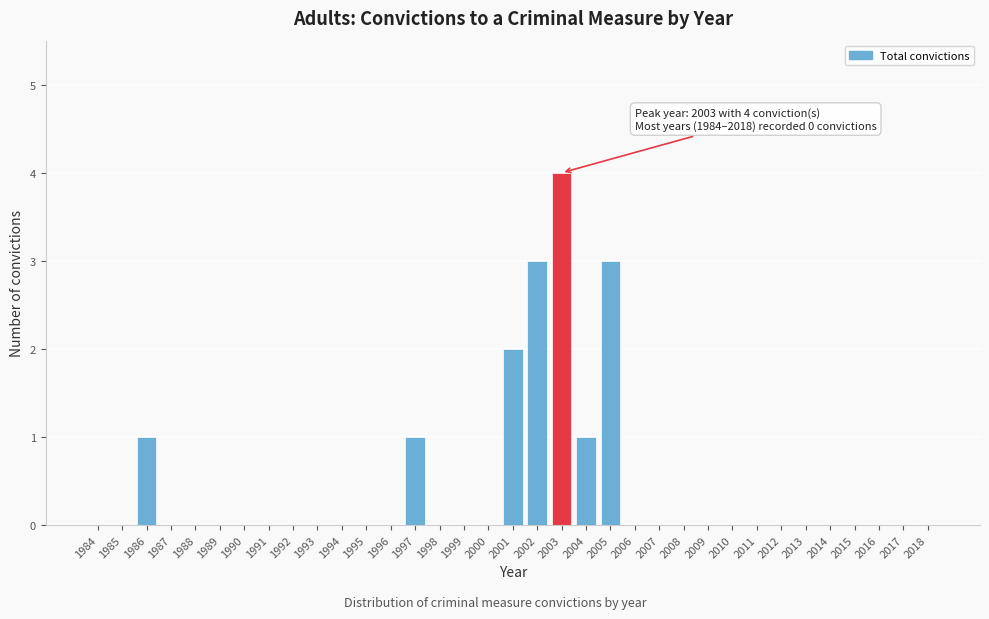

The value at 1984 is 0. True or false?

True